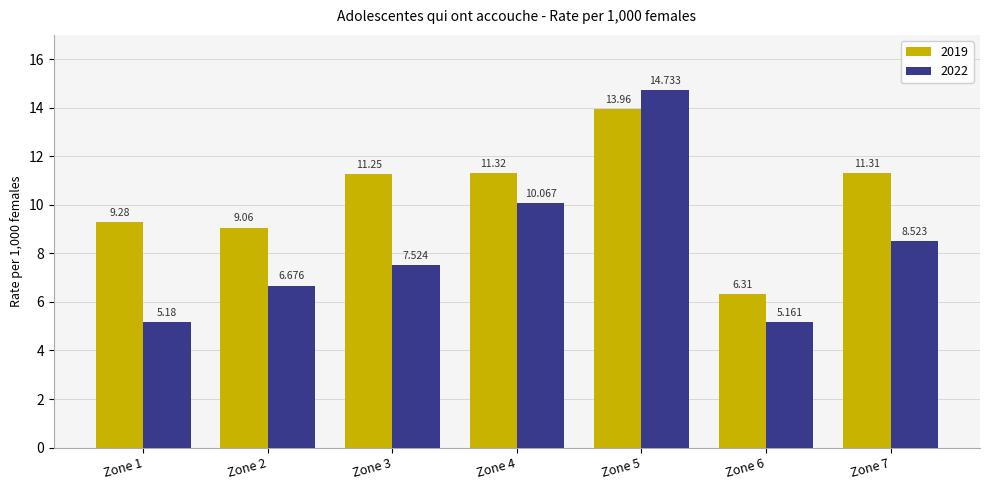

How many values in the 2019 series are below 11?

3